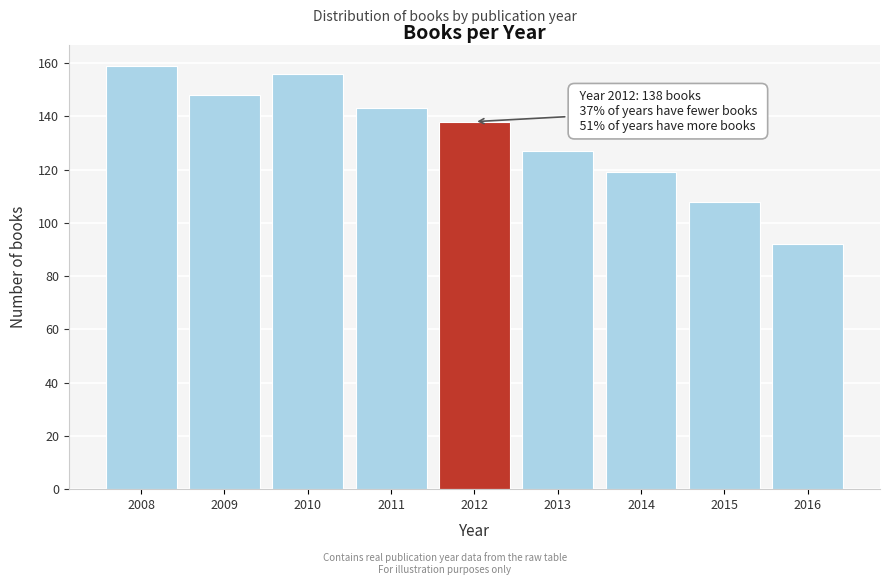

Reading left to right, list all the values displayed in this chart.

2008=159	2009=148	2010=156	2011=143	2012=138	2013=127	2014=119	2015=108	2016=92